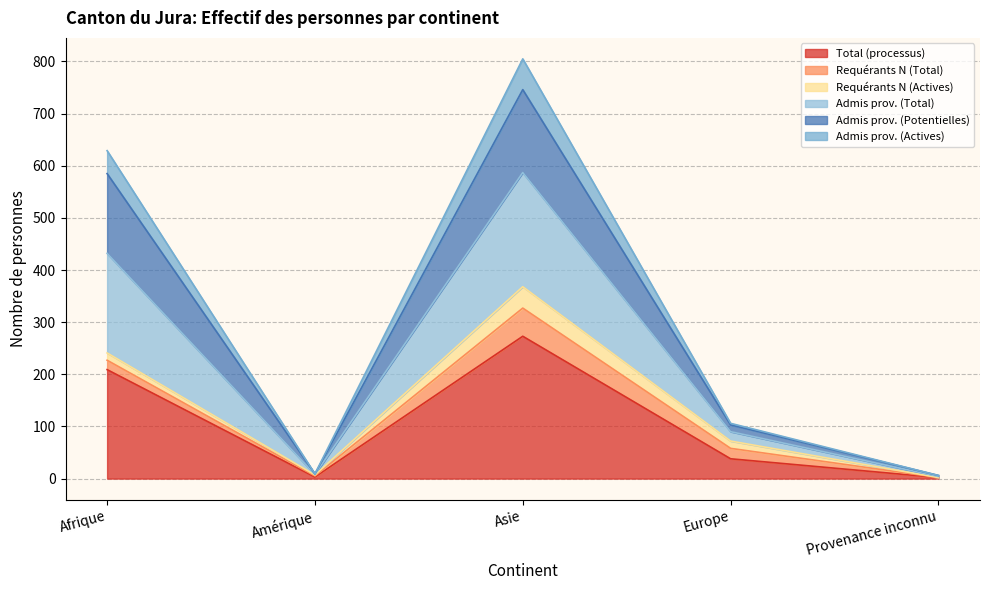

List the labels in order of Admis prov. (Actives) value, smallest first.

Provenance inconnu, Amérique, Europe, Afrique, Asie